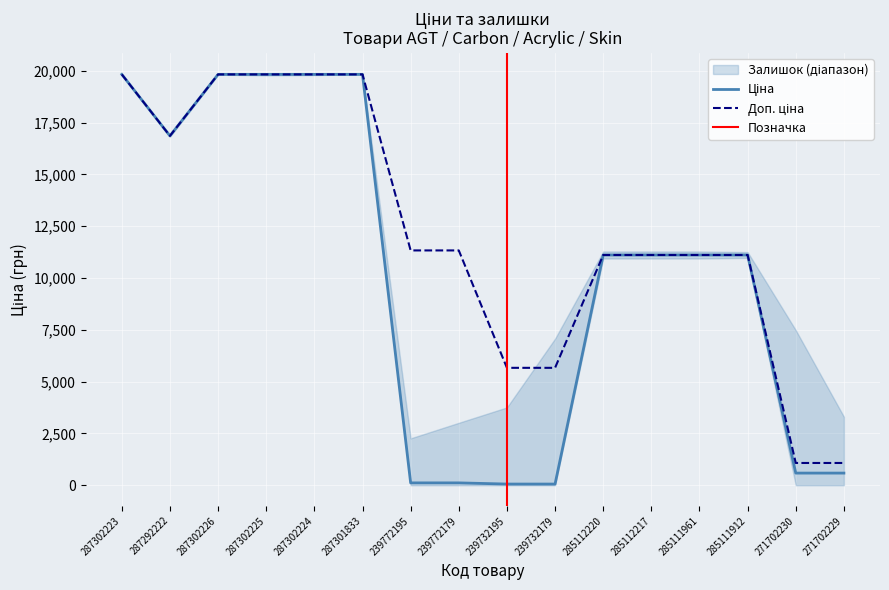

True or false: Доп. ціна and Ціна cross at least once.

False